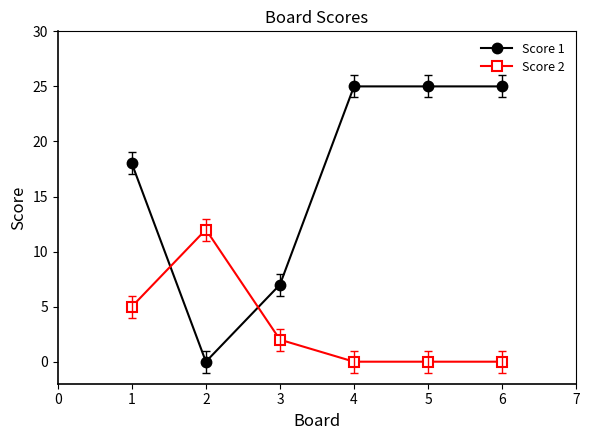

What is the value of the Score 1 point at the 6th from the left?

25